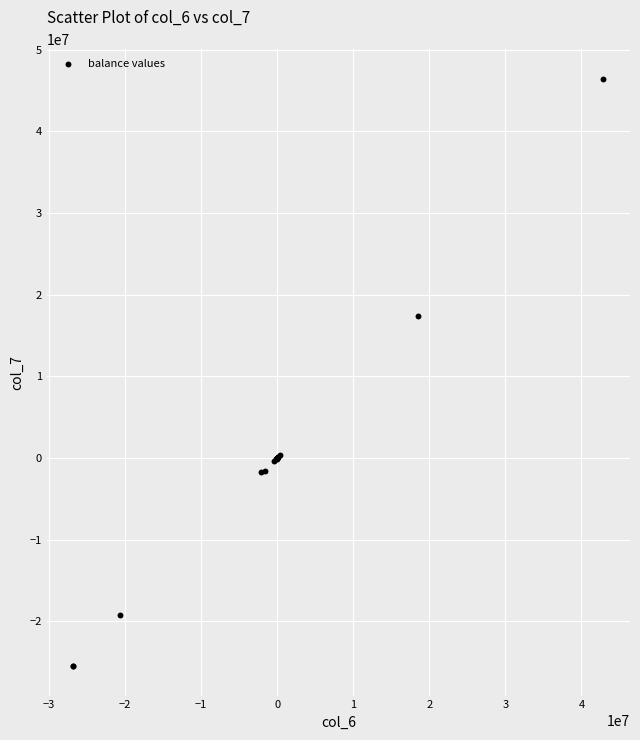

What Y value in the scatter plot is closest to 10481106?

17449801.7